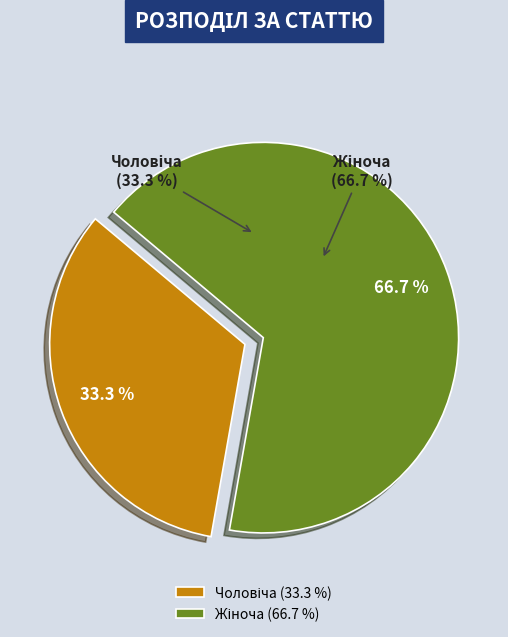

What portion of the pie excludes Жіноча?

33.3%